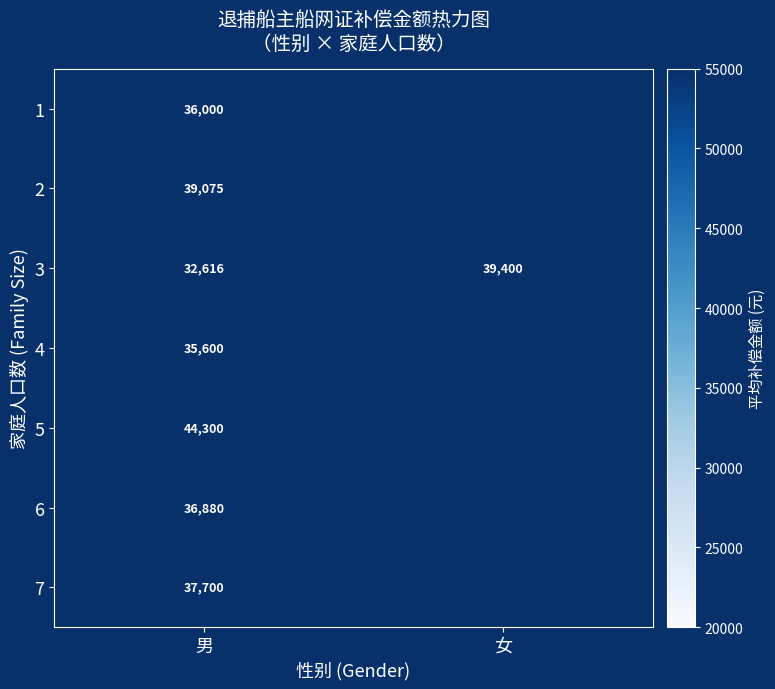

At how many categories does at least one series exceed 33181?

2